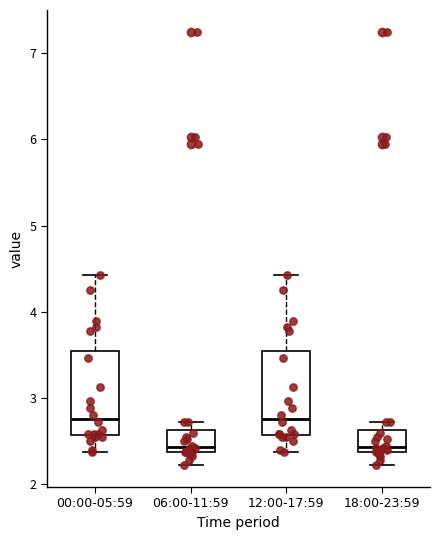

Reading left to right, read every box against the y-axis: the position of its median line, the range the box covers, and the ends of its whiskers. The values are not printed on the chart, so give them approximately, as read against the axis.

00:00-05:59: median 2.8, box 2.6 to 3.5, whiskers 2.4 to 4.4
06:00-11:59: median 2.4 (just above the box's lower edge), box 2.4 to 2.6, whiskers 2.2 to 2.7
12:00-17:59: median 2.8, box 2.6 to 3.5, whiskers 2.4 to 4.4
18:00-23:59: median 2.4 (just above the box's lower edge), box 2.4 to 2.6, whiskers 2.2 to 2.7